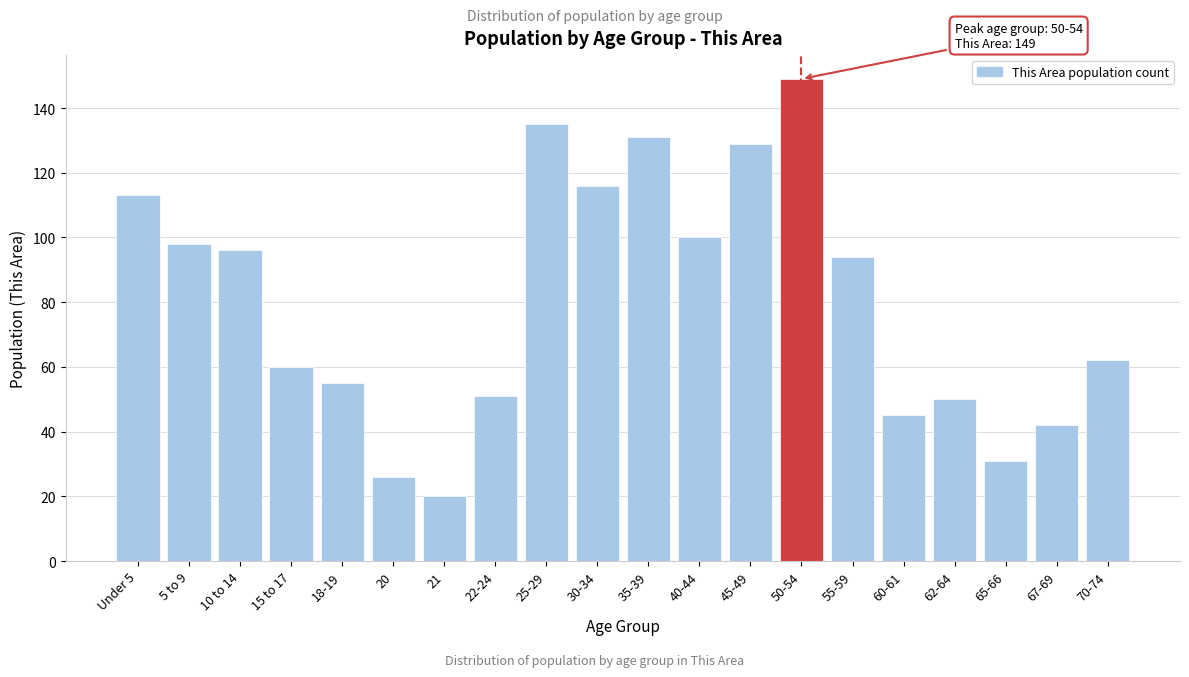

Reading left to right, transcribe all the data shown in this chart.

113	98	96	60	55	26	20	51	135	116	131	100	129	149	94	45	50	31	42	62